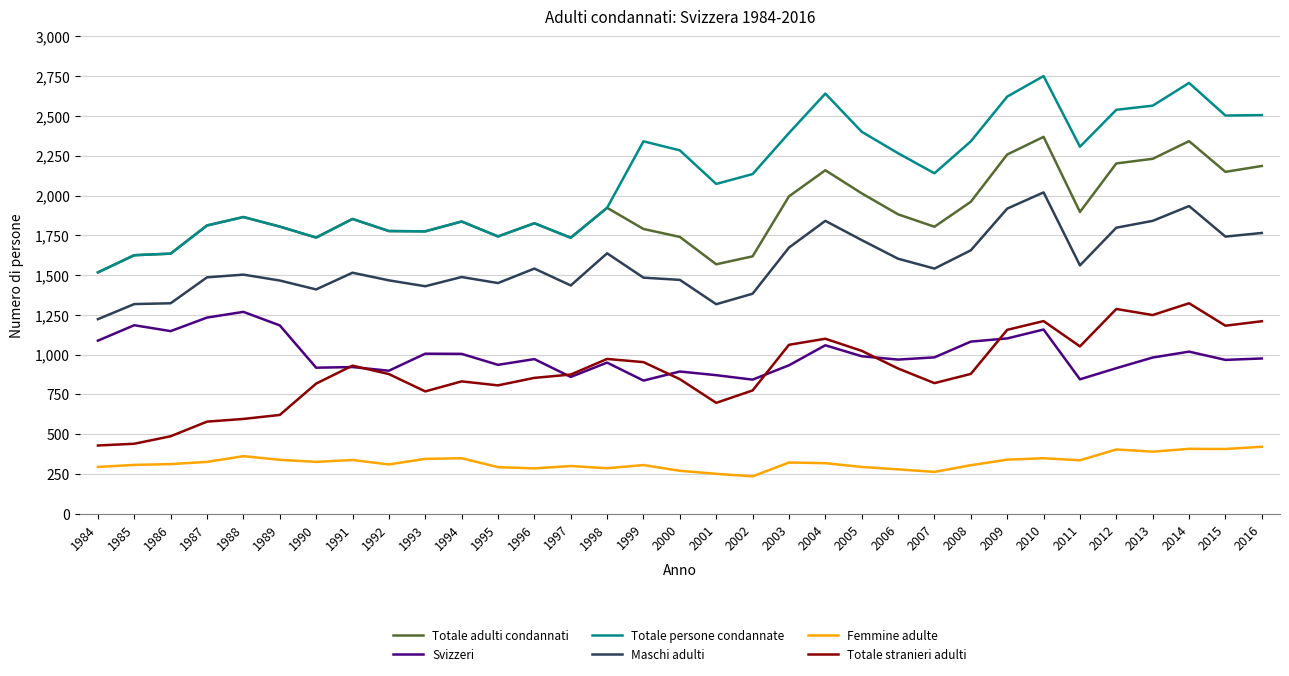

The Maschi adulti series shows 1515 at 1991. True or false?

True